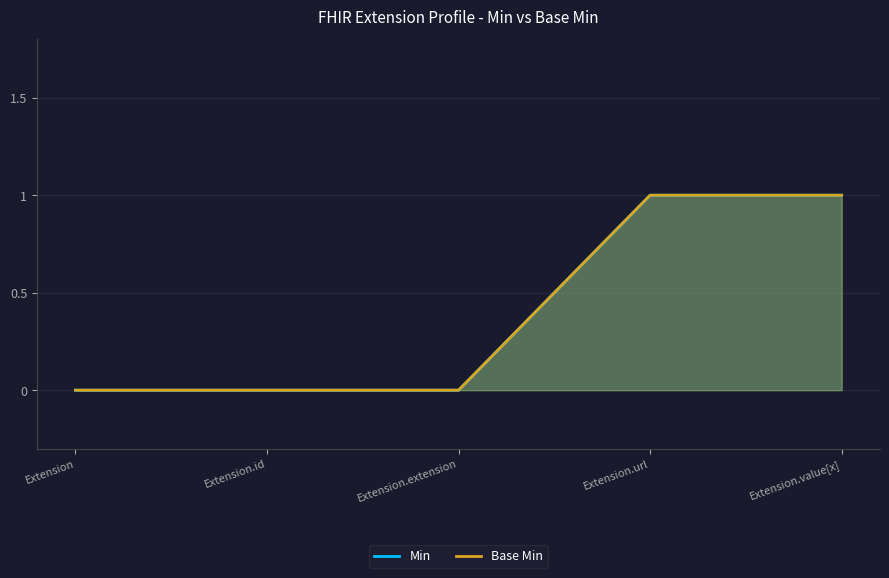

True or false: Min and Base Min intersect in this chart.

False